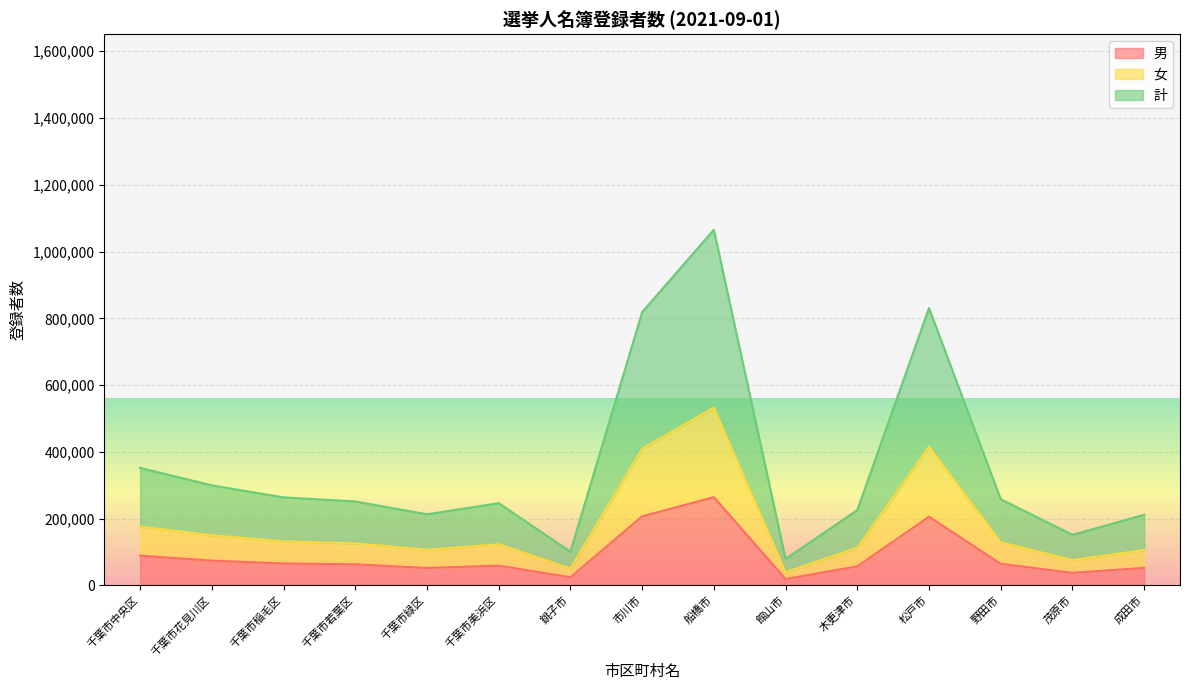

True or false: 男 and 計 intersect in this chart.

False